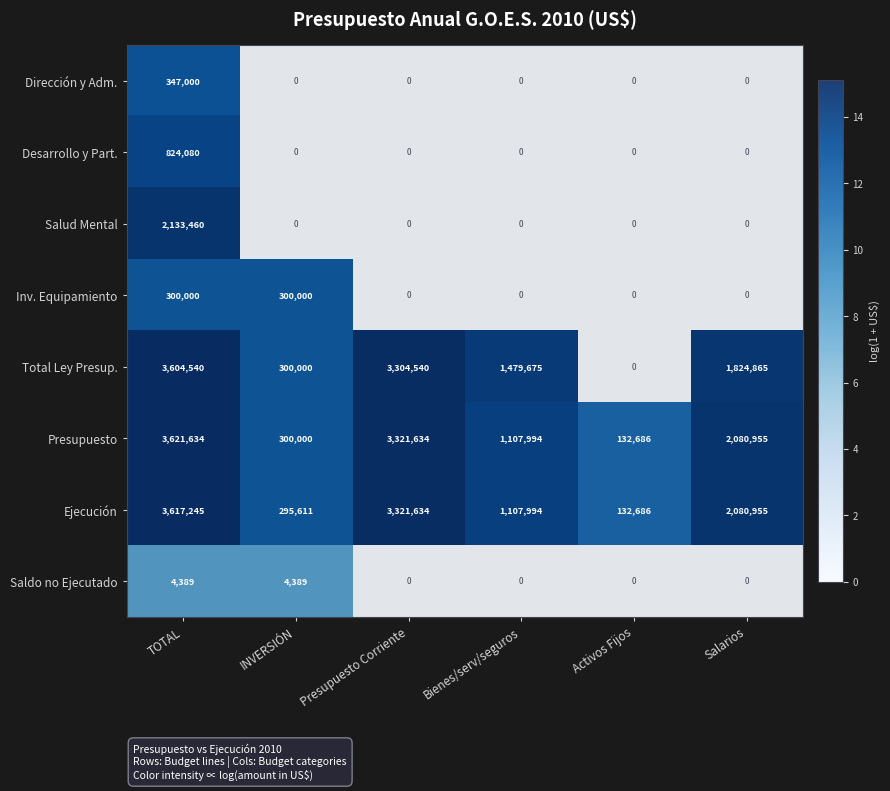

What is the total value across all series at INVERSIÓN?

1200000